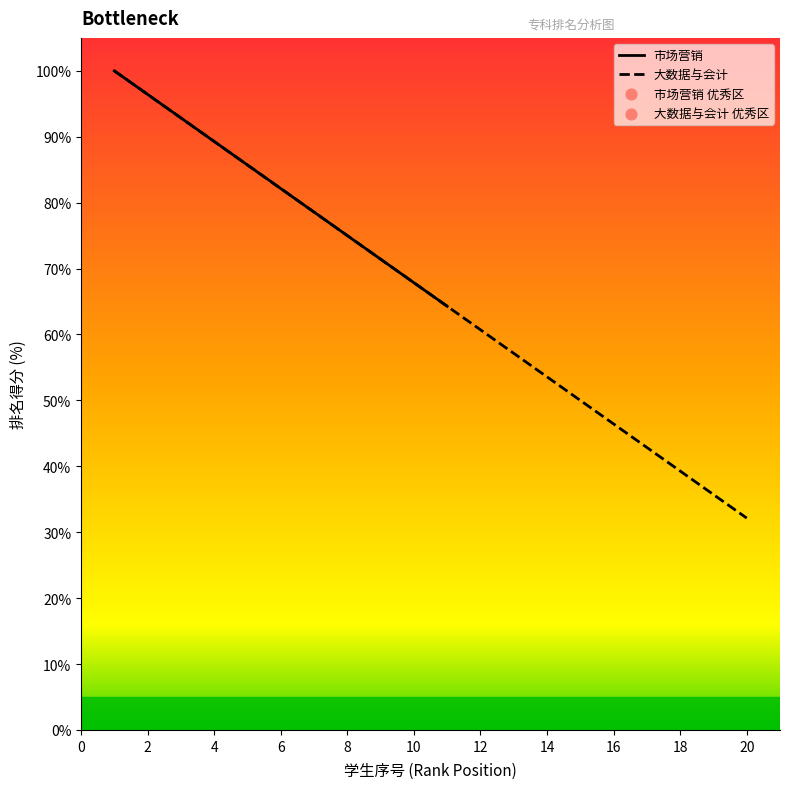

The value of 大数据与会计 at 18 is 39.3. True or false?

True